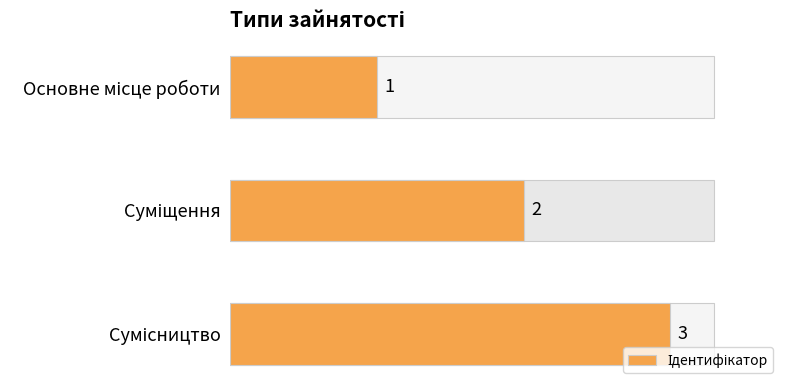

What is the value of the 2nd bar from the top?

2